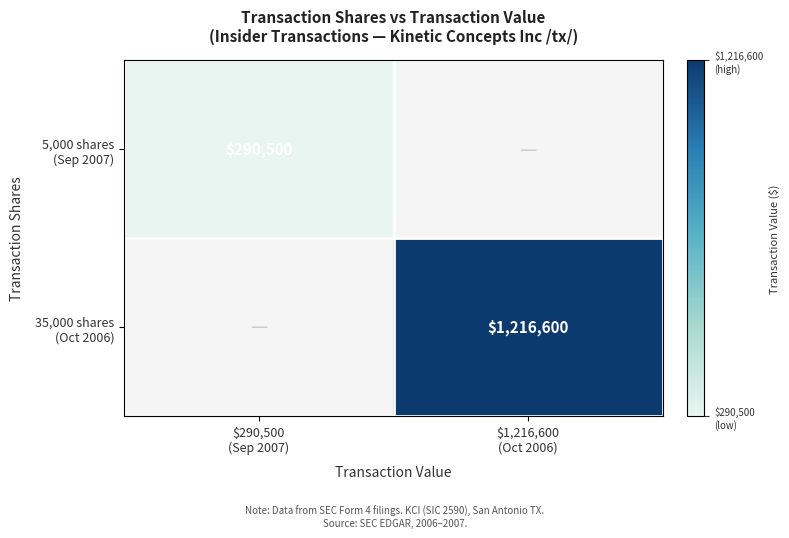

How many distinct data groups are displayed?

2